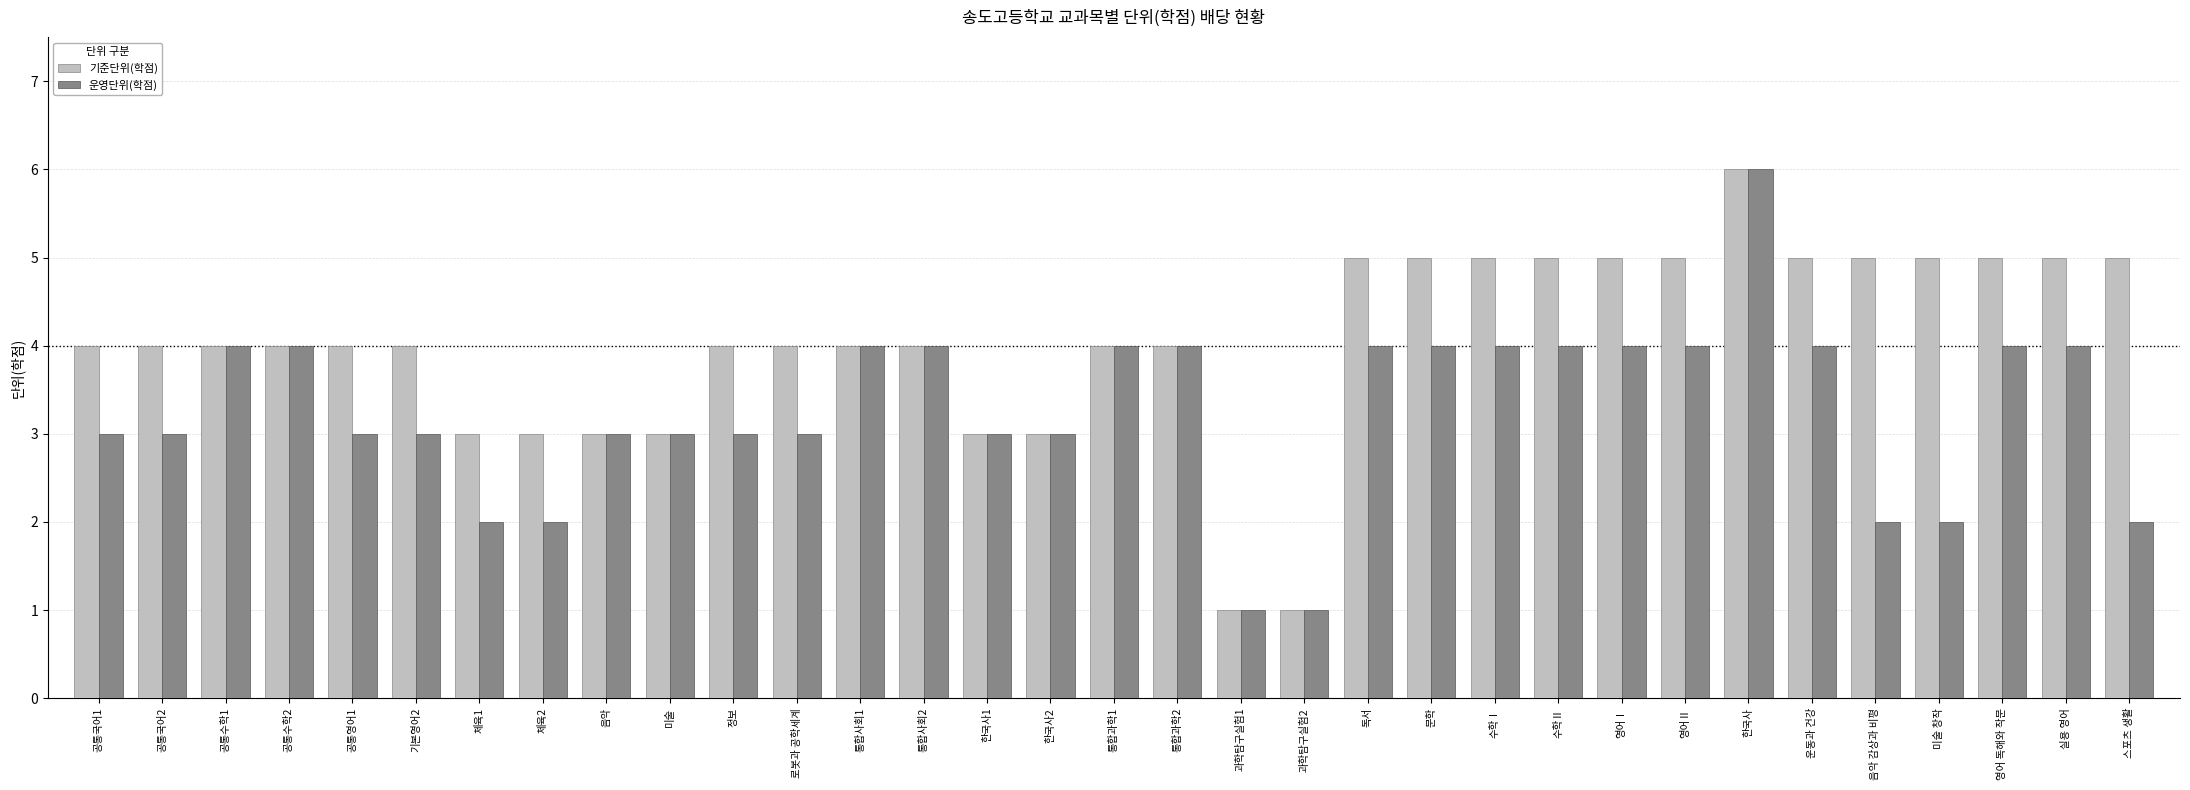

What is the spread (max minus min) of values at 스포츠 생활?

3